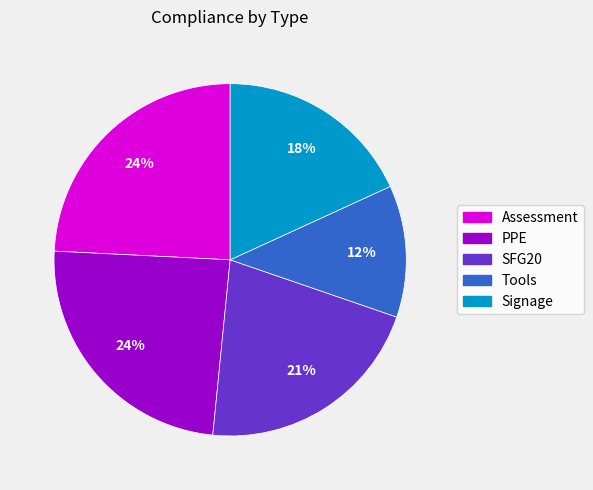

Does PPE represent more than half of the total?

No